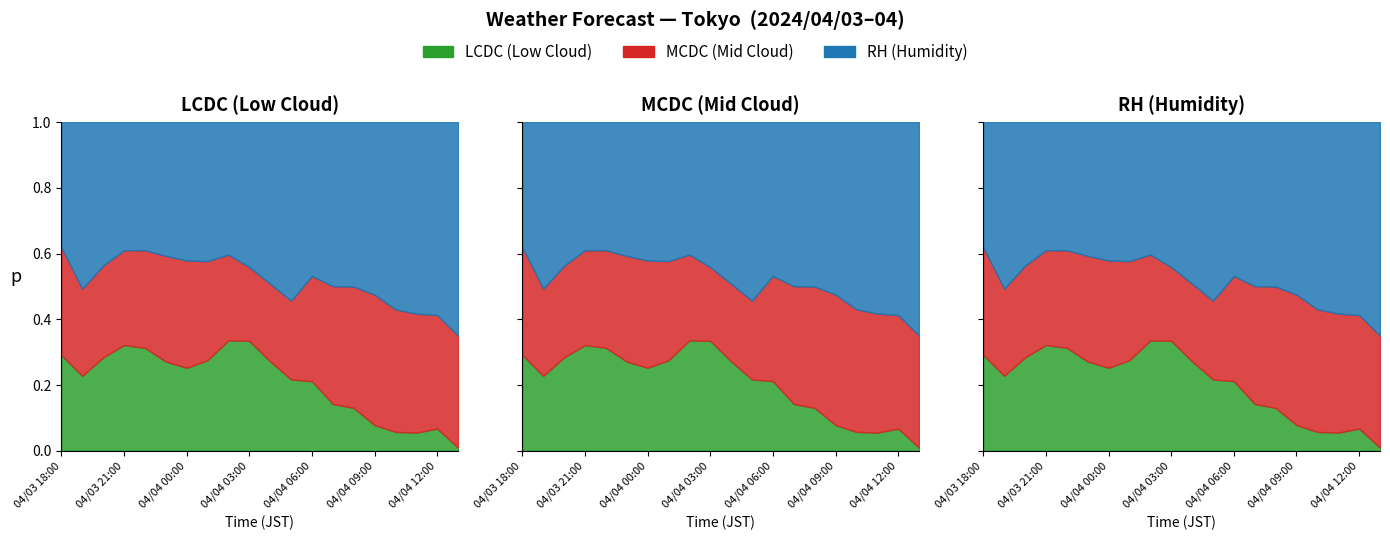

Does the chart display data point markers on the line(s)?

No